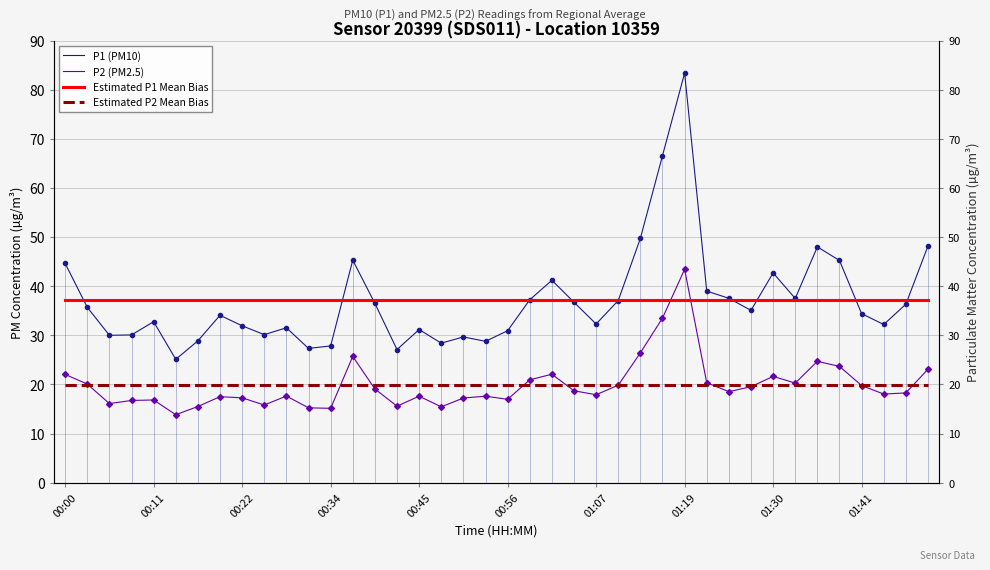

What are all the series names shown in the legend?

P1 (PM10), P2 (PM2.5), Estimated P1 Mean Bias, Estimated P2 Mean Bias